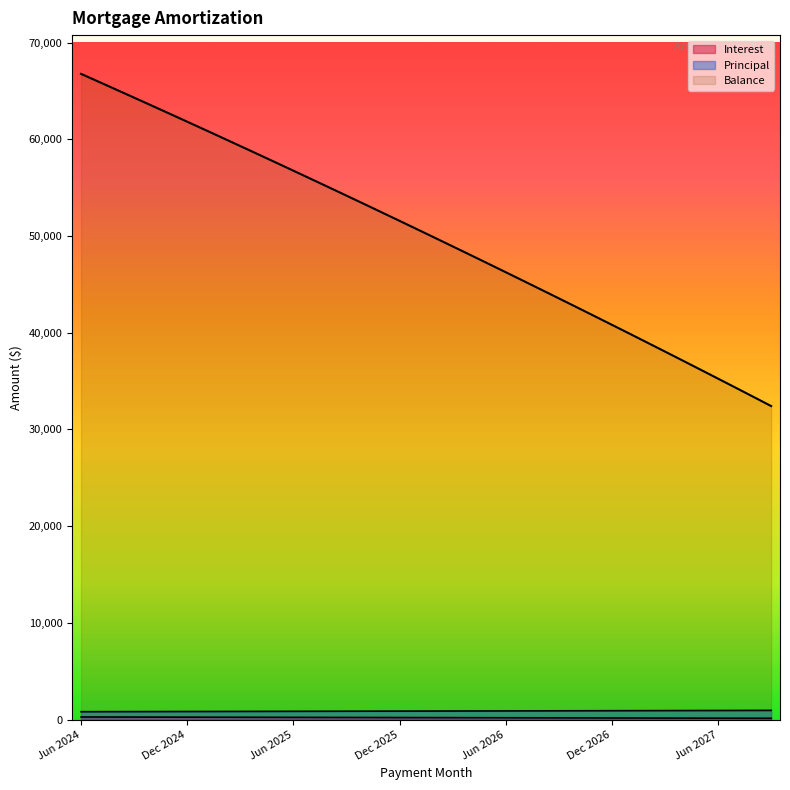

True or false: Interest has more than 0 interior local peaks.

False